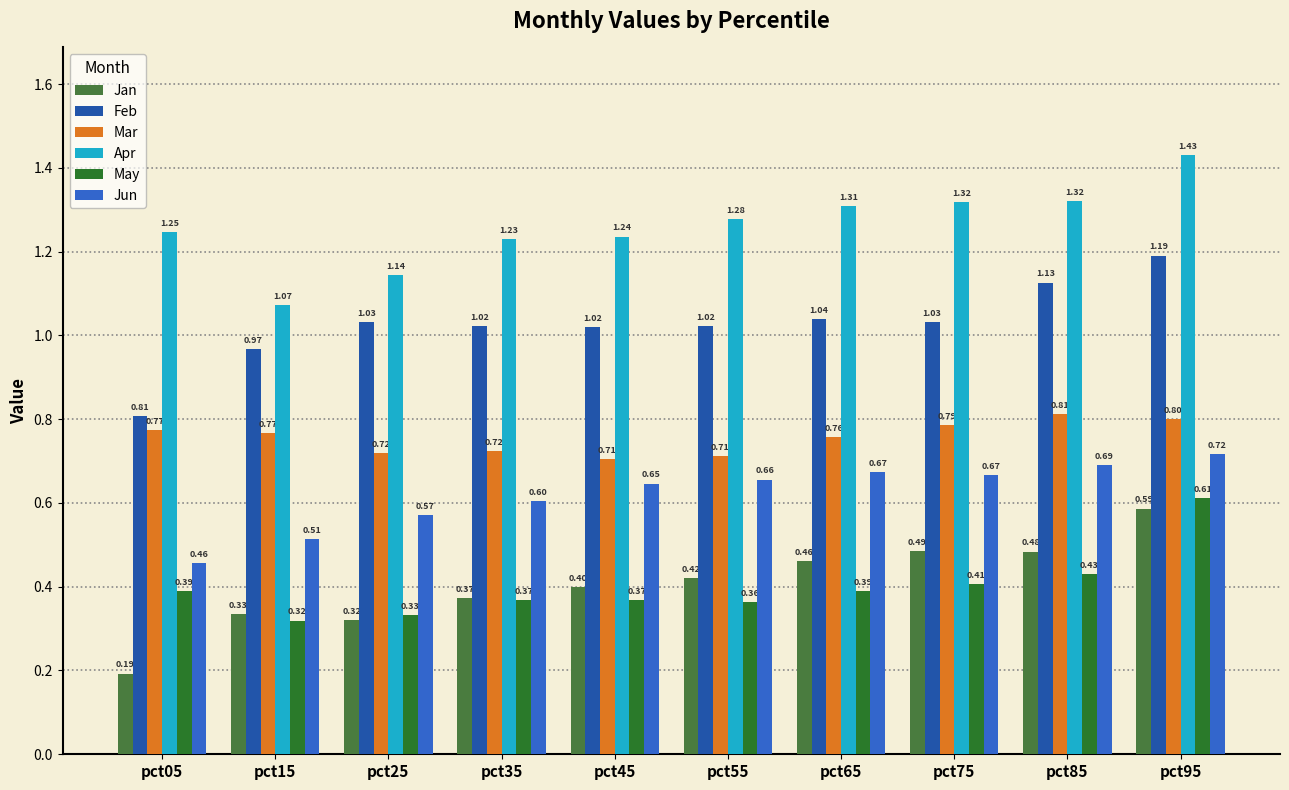

Reading left to right, transcribe all the data shown in this chart.

Jan: 0.2	0.3	0.3	0.4	0.4	0.4	0.5	0.5	0.5	0.6
Feb: 0.8	1.0	1.0	1.0	1.0	1.0	1.0	1.0	1.1	1.2
Mar: 0.8	0.8	0.7	0.7	0.7	0.7	0.8	0.8	0.8	0.8
Apr: 1.2	1.1	1.1	1.2	1.2	1.3	1.3	1.3	1.3	1.4
May: 0.4	0.3	0.3	0.4	0.4	0.4	0.4	0.4	0.4	0.6
Jun: 0.5	0.5	0.6	0.6	0.6	0.7	0.7	0.7	0.7	0.7